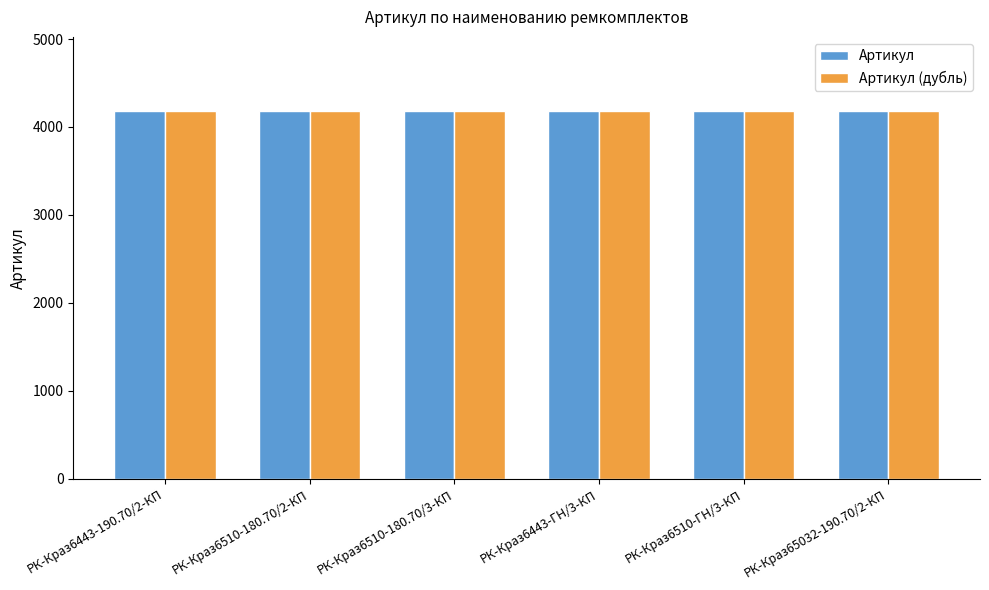

How many bars are there in total?

12